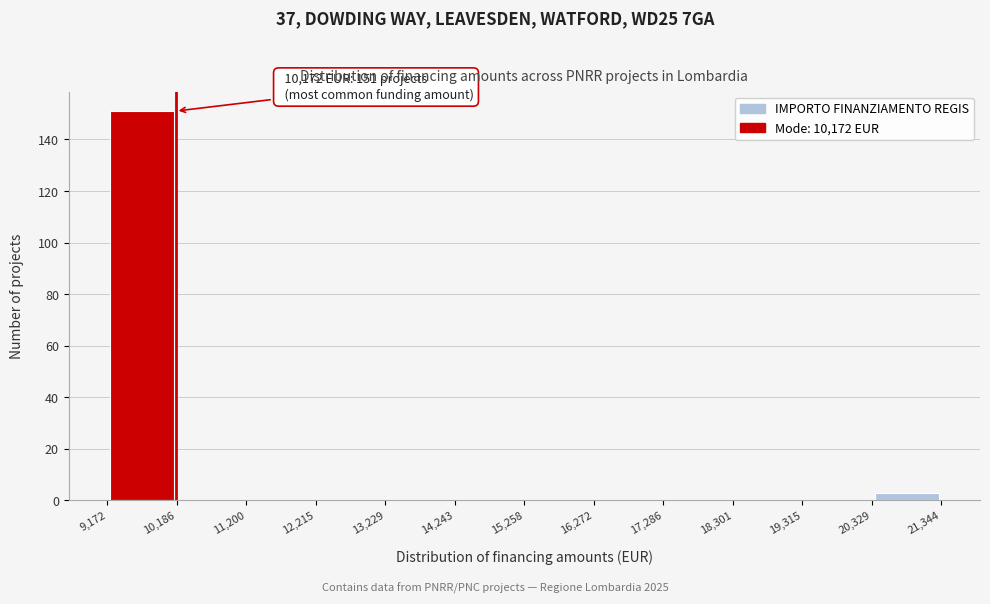

Over which range of the x-axis is the bar tallest?

9,172 to 10,186